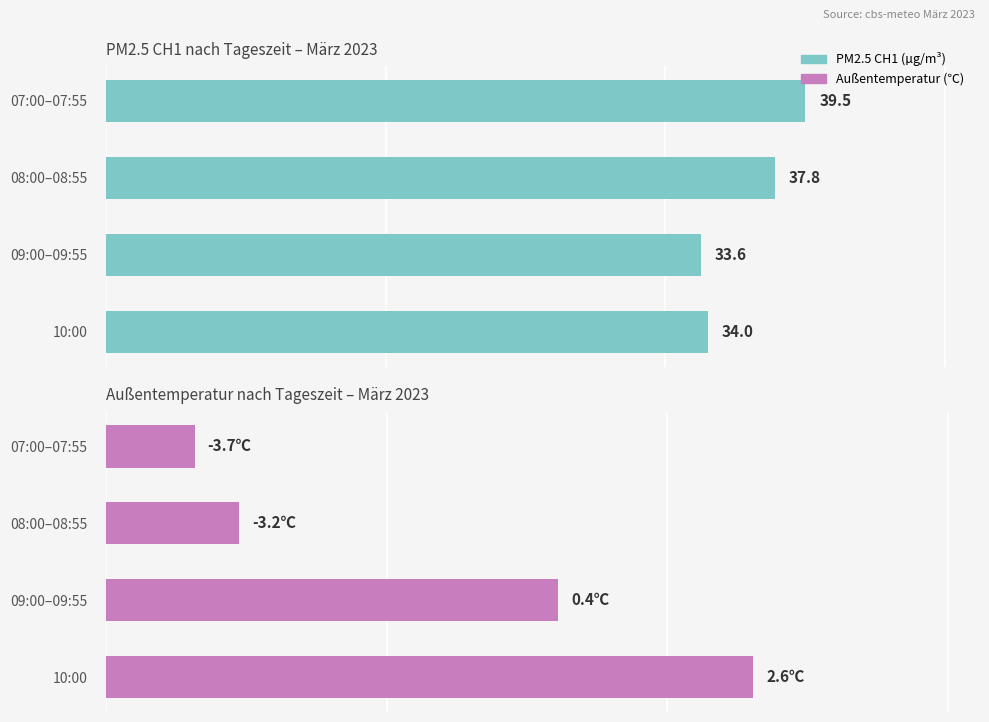

Is the value of Außentemperatur (℃) at 10:00 greater than the value of PM2.5 CH1 (µg/m³) at 10:00?

No